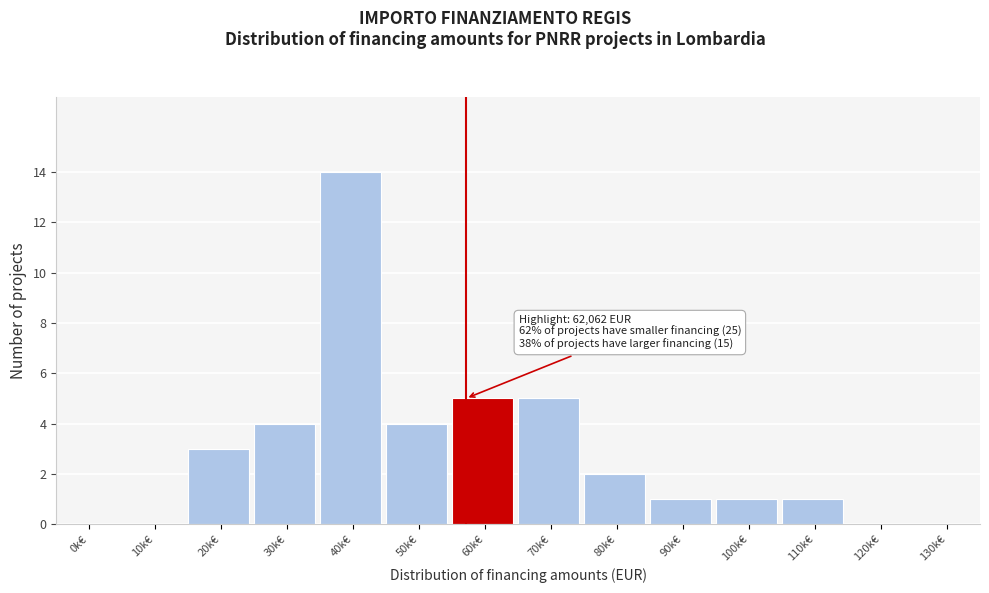

Reading right to left, transcribe all the data shown in this chart.

130k€=0	120k€=0	110k€=1	100k€=1	90k€=1	80k€=2	70k€=5	60k€=5	50k€=4	40k€=14	30k€=4	20k€=3	10k€=0	0k€=0